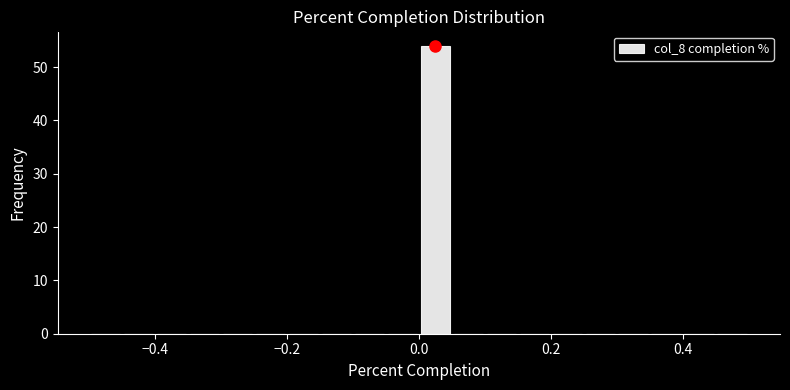

Read against the x-axis, roughly where is the centre of the tallest bar?

0.02